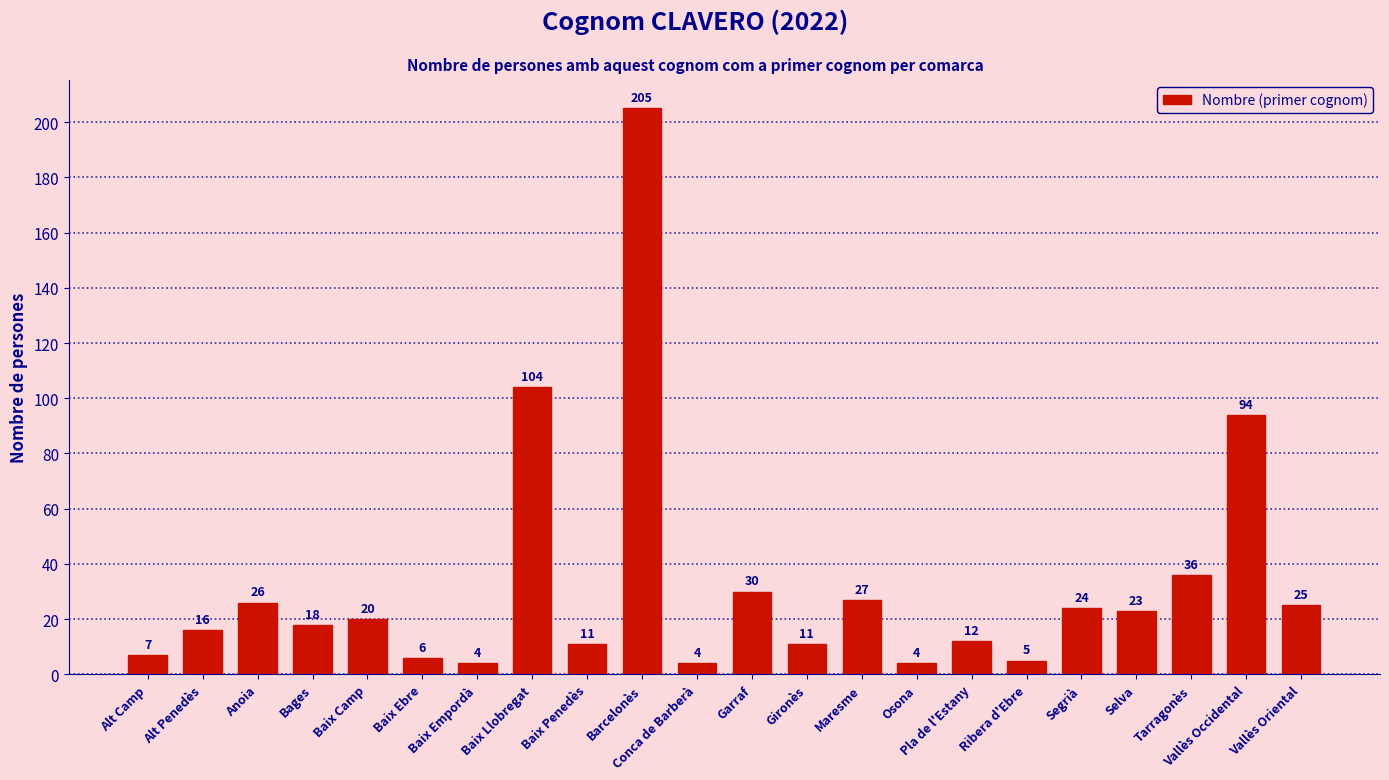

What is the average value?

32